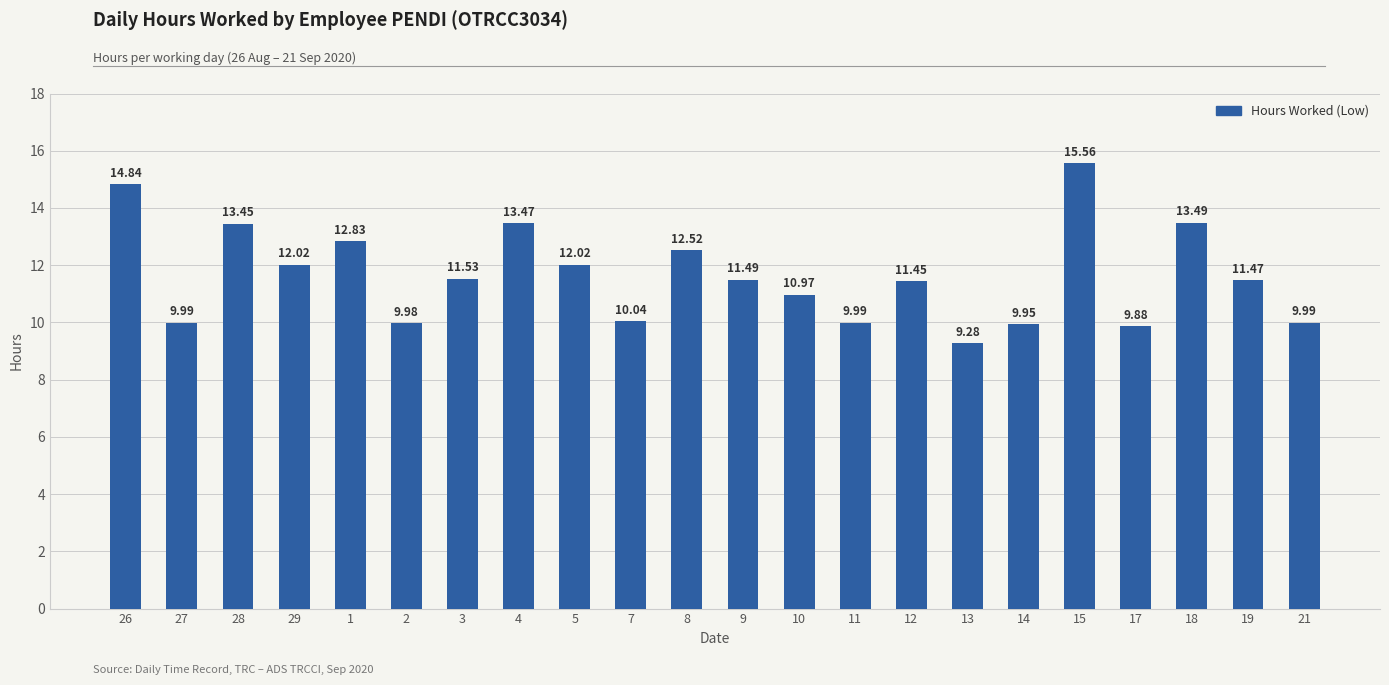

Is it true that the value at 4 is 13.5?

True